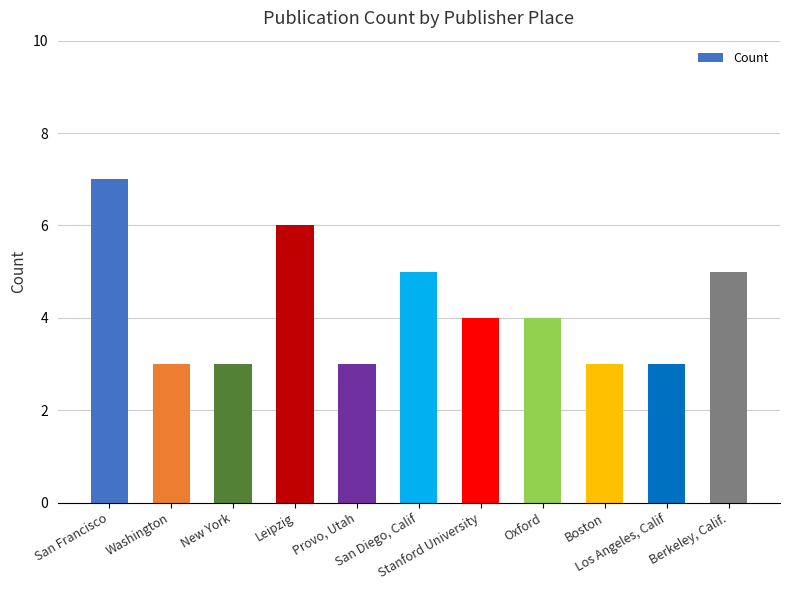

What is the smallest value displayed?

3